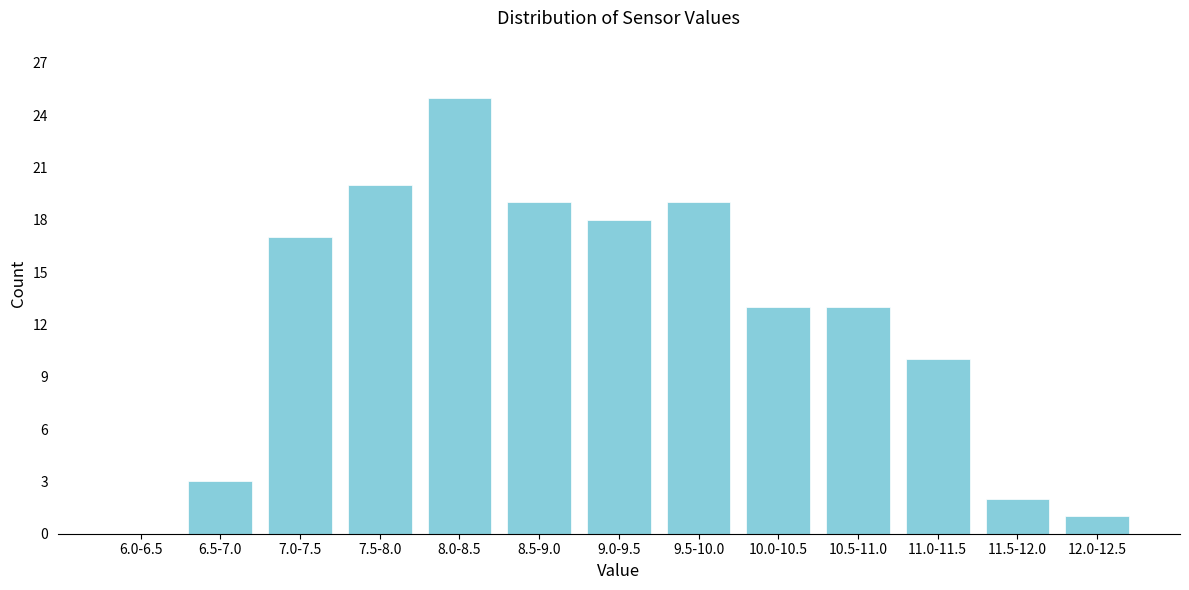

Reading left to right, extract all data points from this chart.

6.0-6.5=0	6.5-7.0=3	7.0-7.5=17	7.5-8.0=20	8.0-8.5=25	8.5-9.0=19	9.0-9.5=18	9.5-10.0=19	10.0-10.5=13	10.5-11.0=13	11.0-11.5=10	11.5-12.0=2	12.0-12.5=1